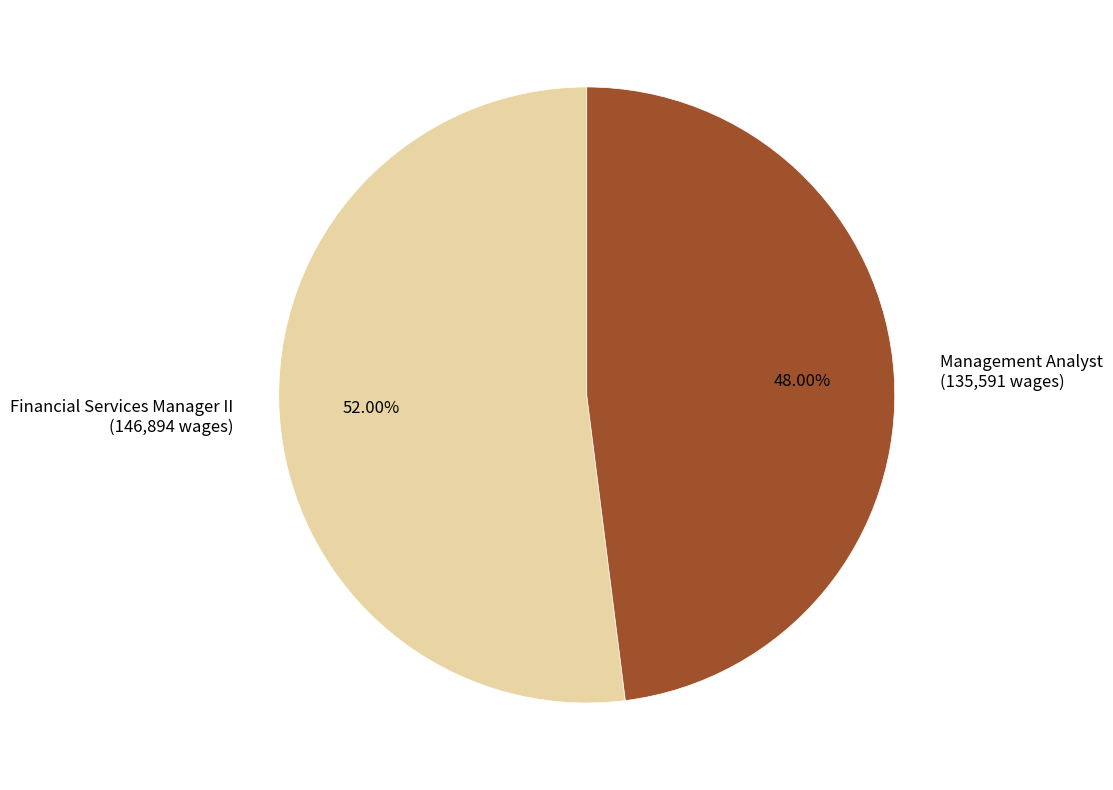

Rank the categories by value from lowest to highest.

Management Analyst, Financial Services Manager II